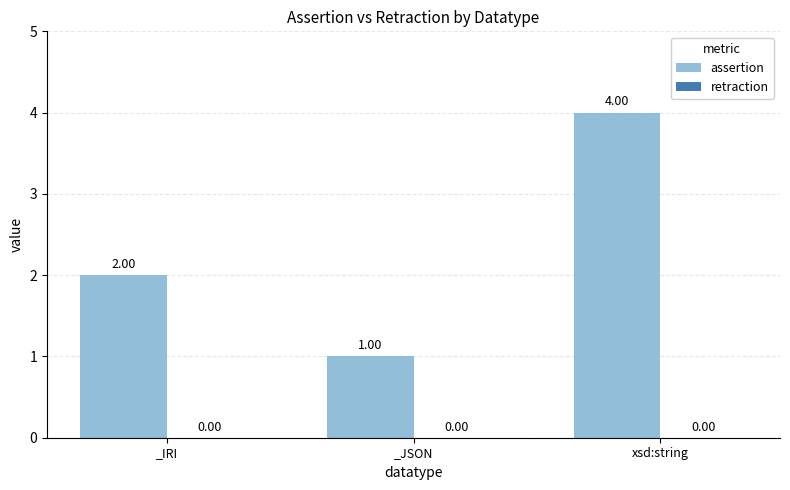

Between _JSON and _IRI, which is larger?

_IRI